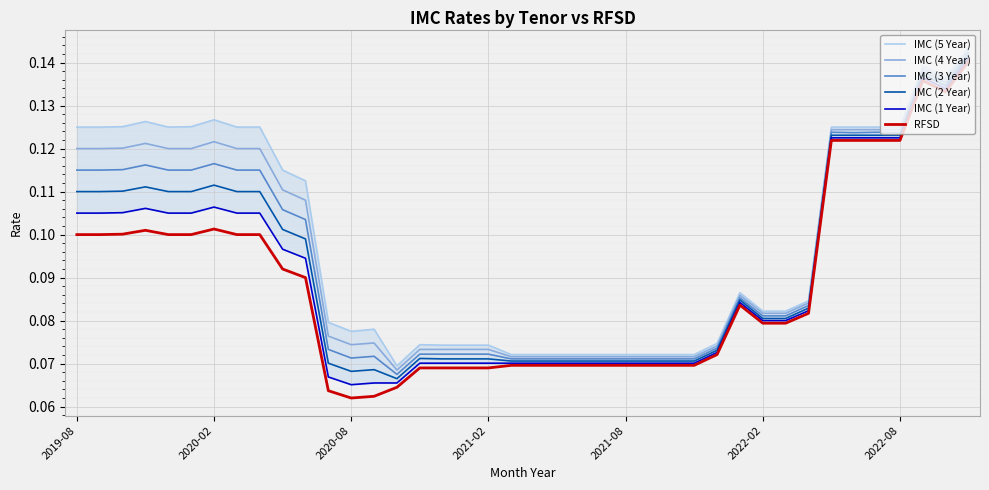

What is the value of the IMC (1 Year) point at the 10th from the left?

0.1